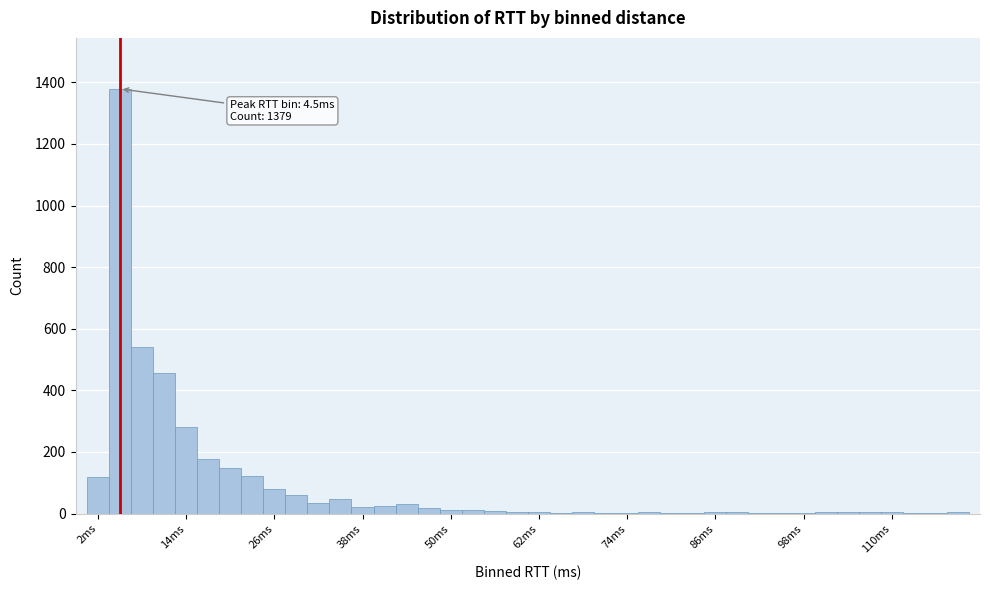

Around what value on the x-axis is the tallest bar? Give the approximate position of its centre, as read against the axis.

4